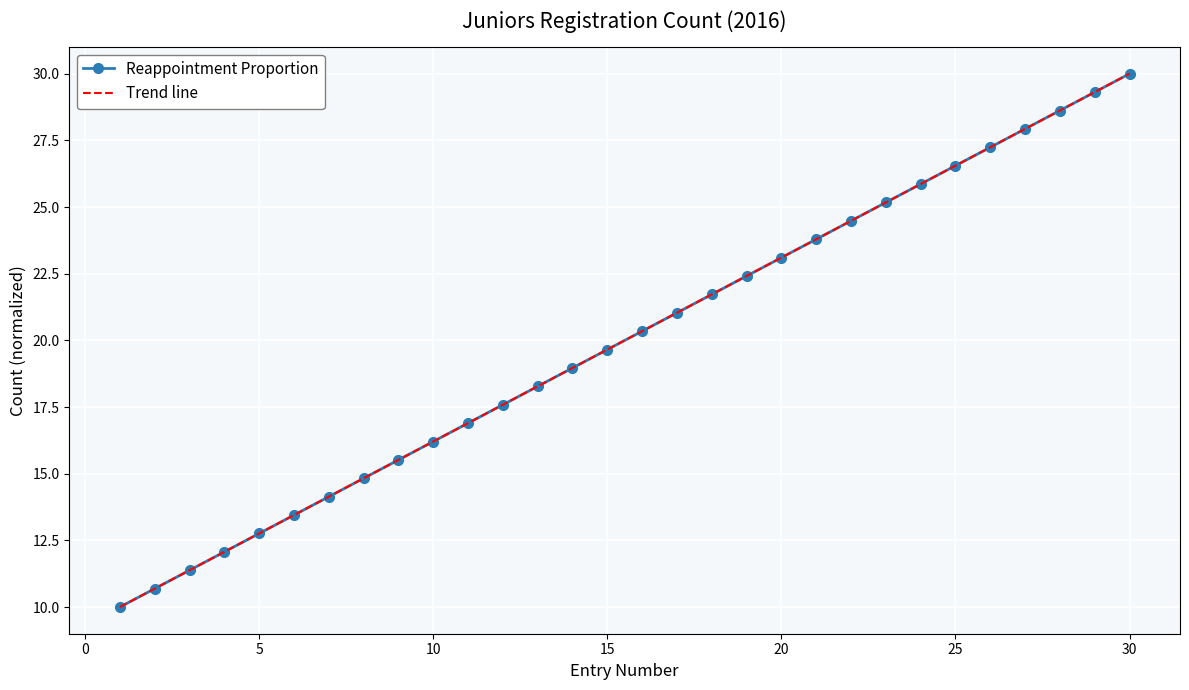

What is the average value of the Trend line series?

20.0